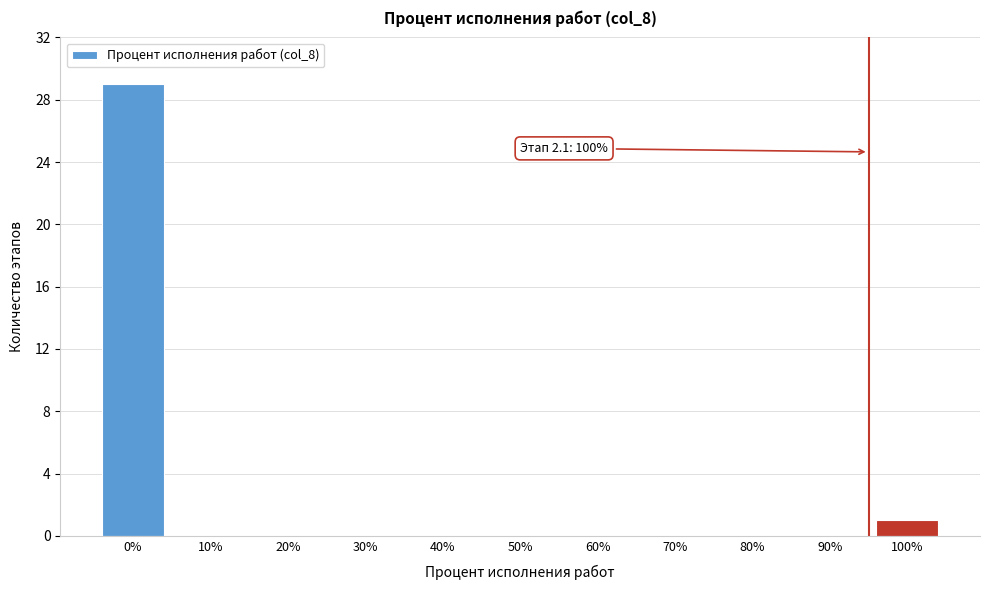

Reading right to left, extract all data points from this chart.

100%=1	90%=0	80%=0	70%=0	60%=0	50%=0	40%=0	30%=0	20%=0	10%=0	0%=29